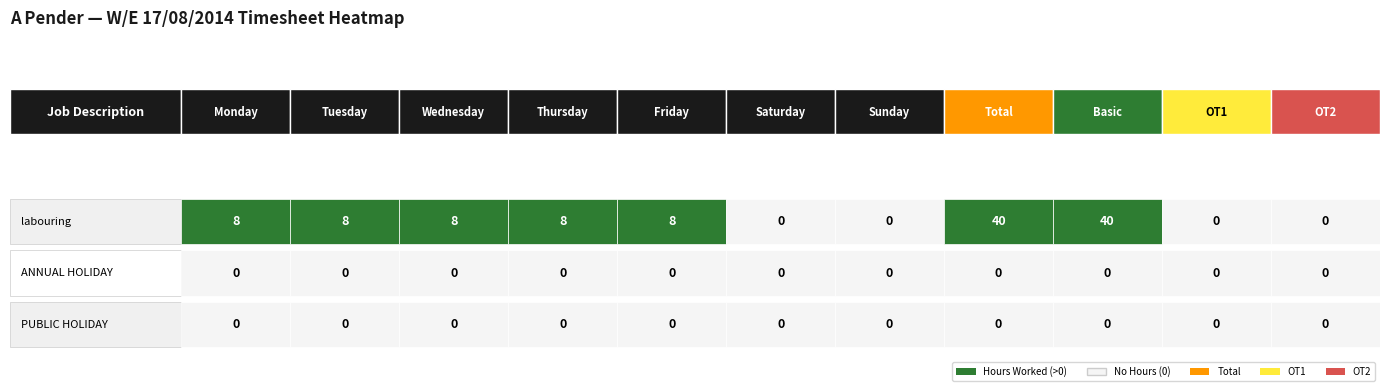

Reading left to right, transcribe all the data shown in this chart.

labouring: 8	8	8	8	8	0	0	40	40	0	0
ANNUAL HOLIDAY: 0	0	0	0	0	0	0	0	0	0	0
PUBLIC HOLIDAY: 0	0	0	0	0	0	0	0	0	0	0